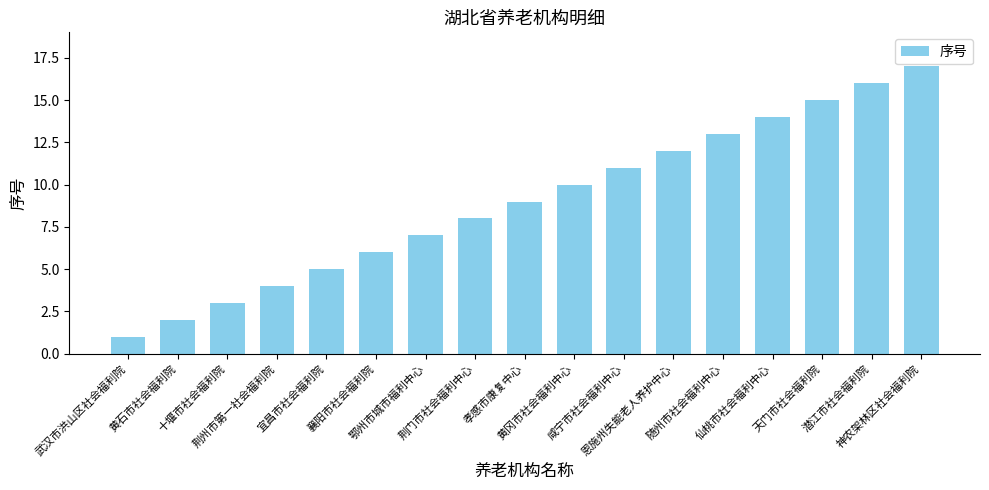

Is it true that the value at 恩施州失能老人养护中心 is 12?

True